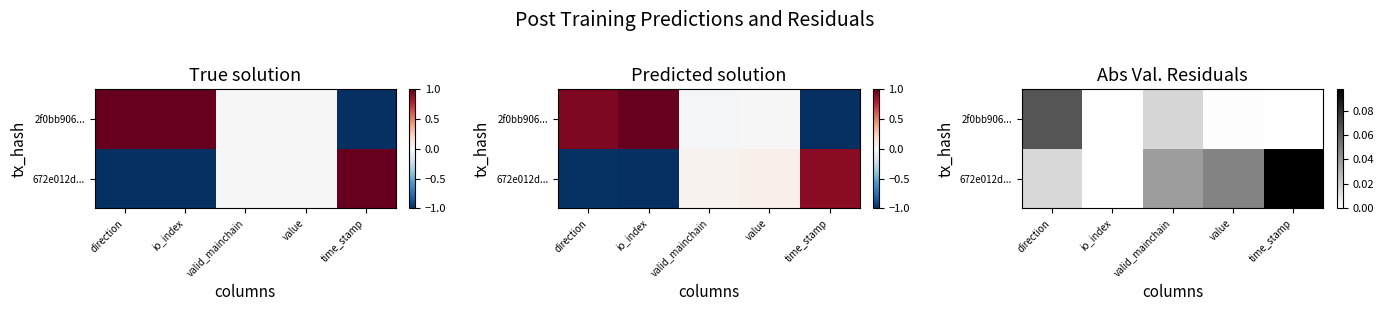

What is the sum of the 2f0bb906... values at direction and time_stamp?

0.1